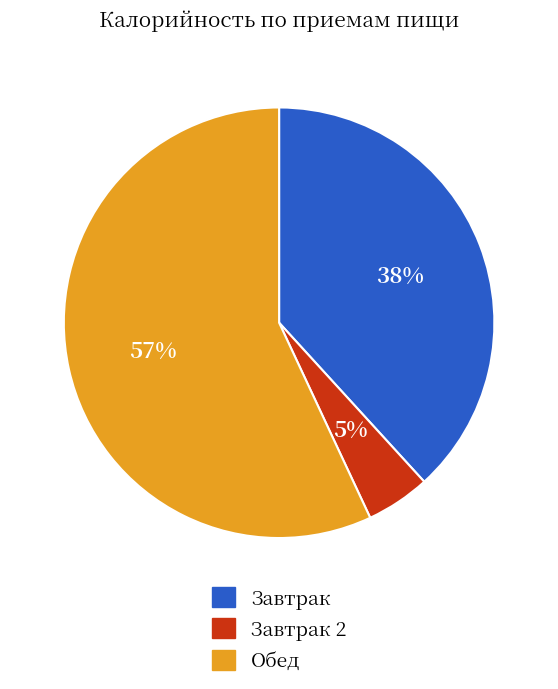

How many segments does this pie chart have?

3